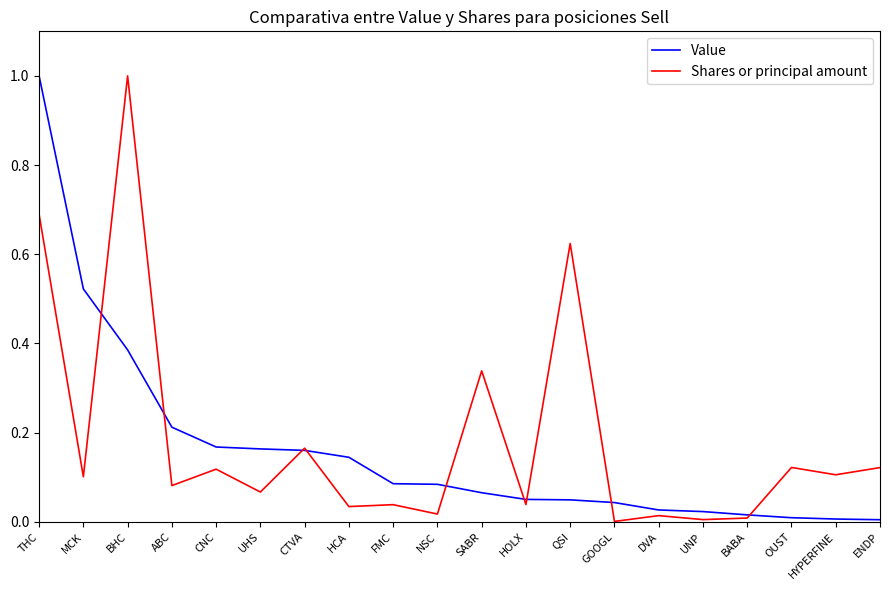

Which series changed the most between THC and HOLX?

Value